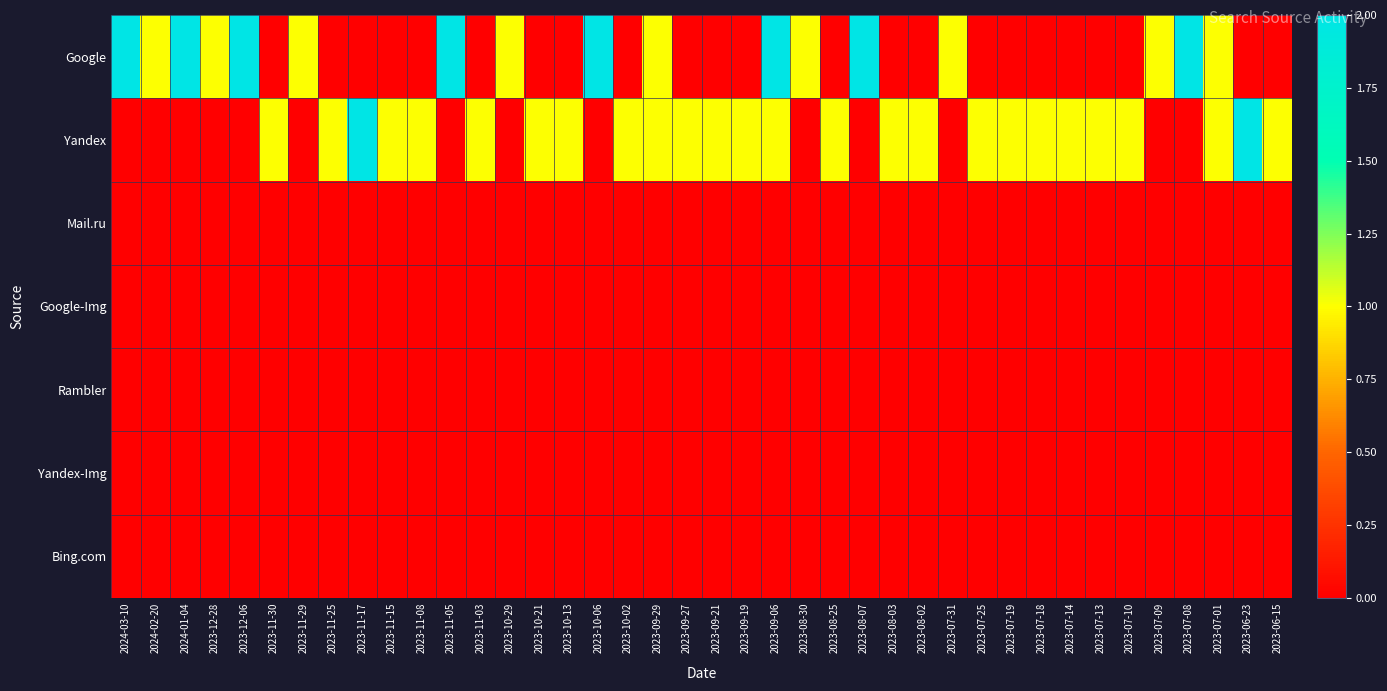

Which series has the largest range (max minus min)?

Google